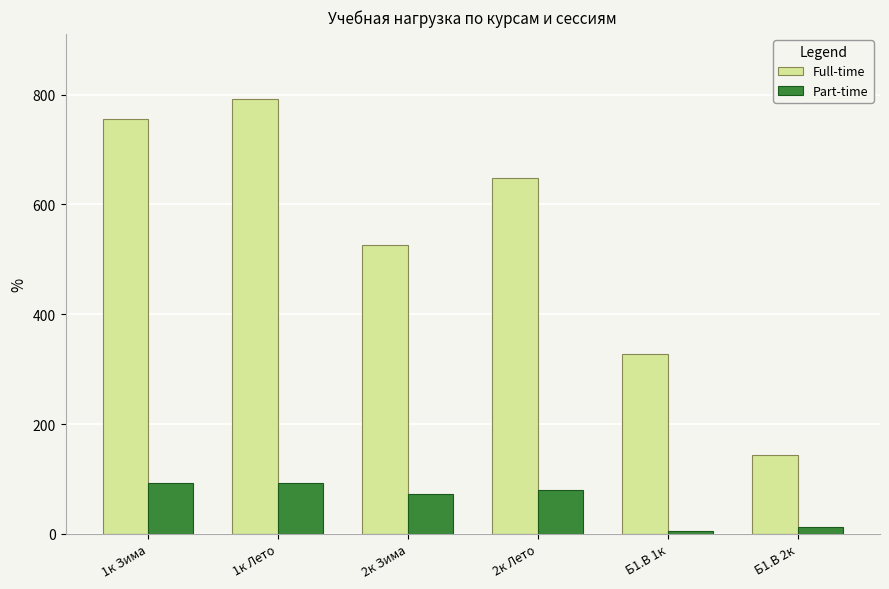

What is the minimum value shown in the chart?

6